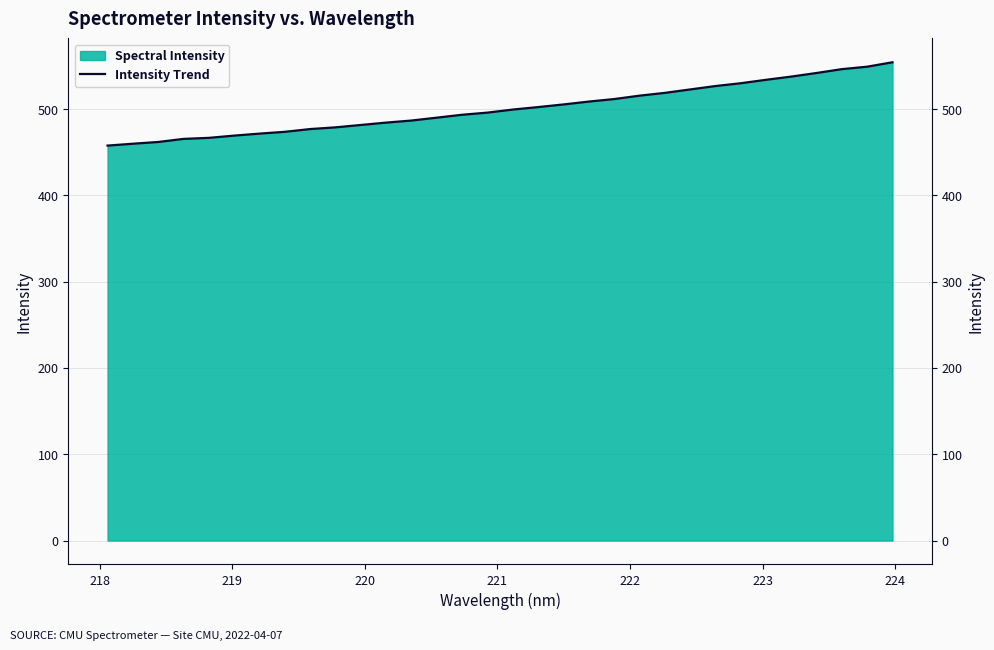

How many lines are shown in the chart?

1